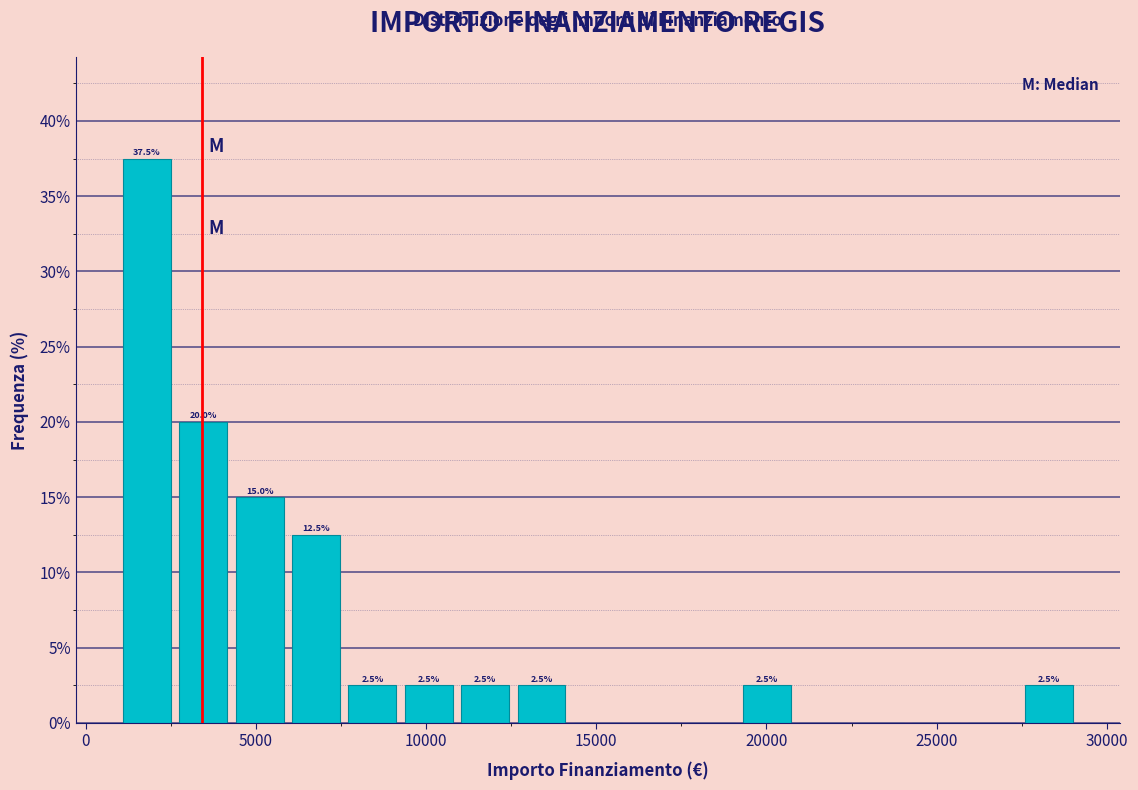

Read against the x-axis, roughly where is the centre of the tallest bar?

2000